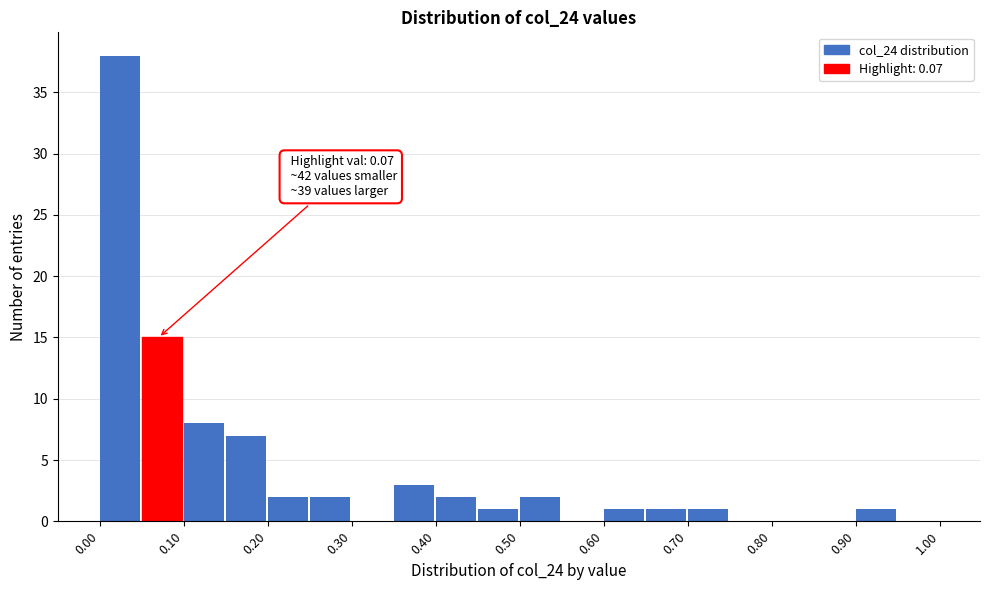

Which range on the x-axis has the tallest bar?

0.00 to 0.05